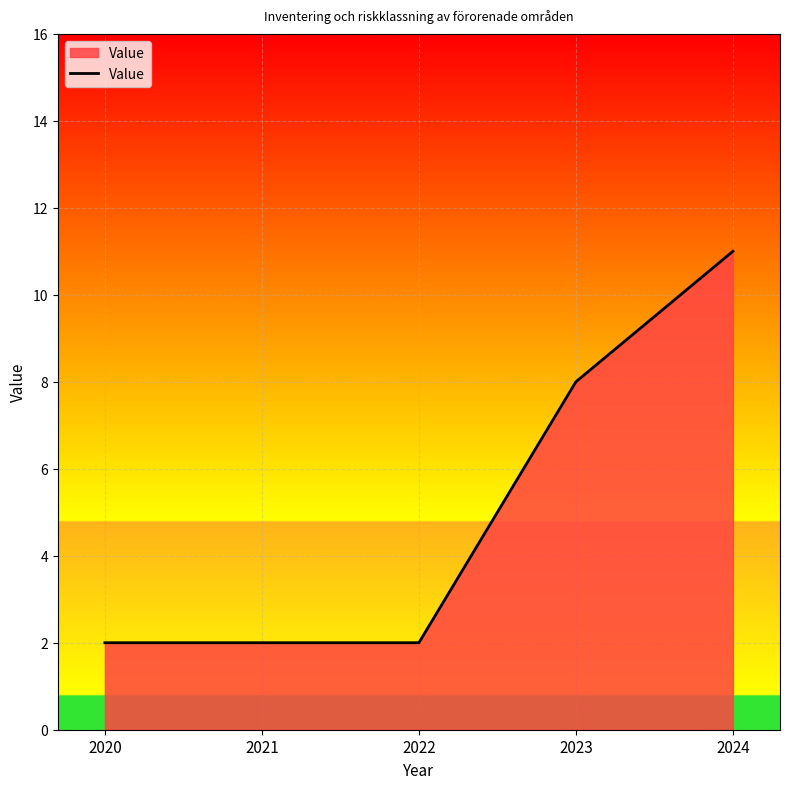

Reading left to right, list all the values displayed in this chart.

2	2	2	8	11